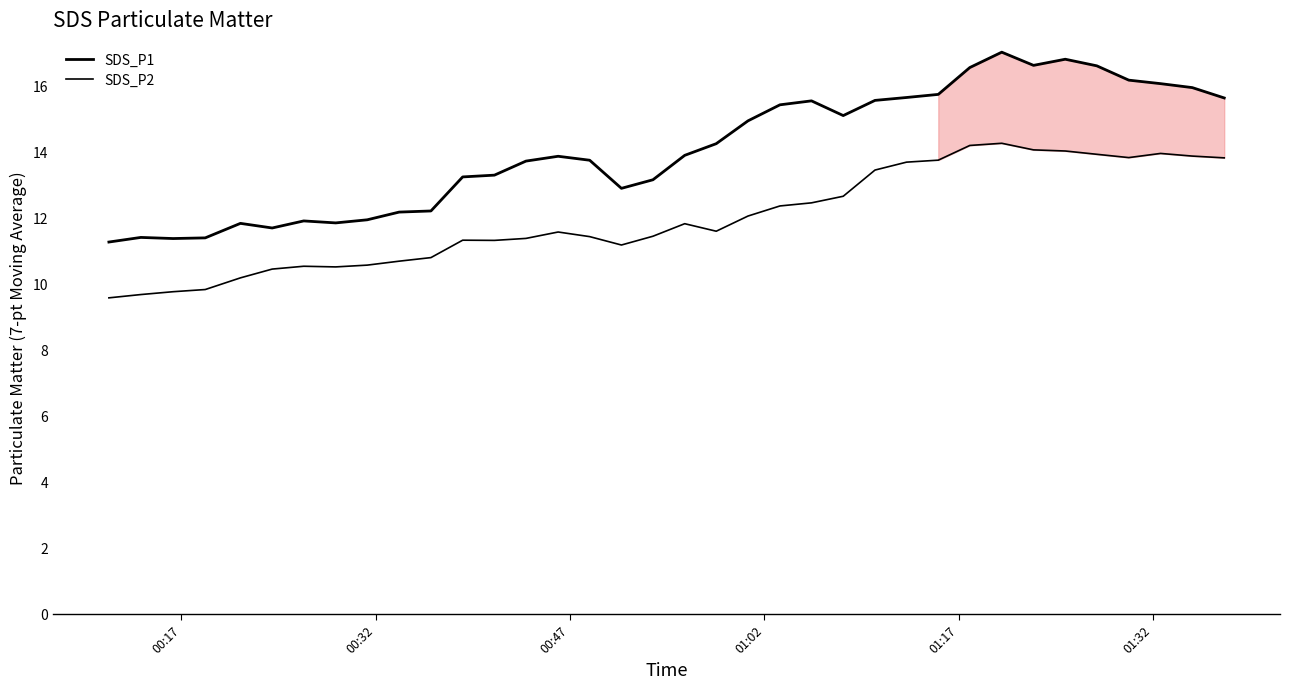

Does the chart display data point markers on the line(s)?

No